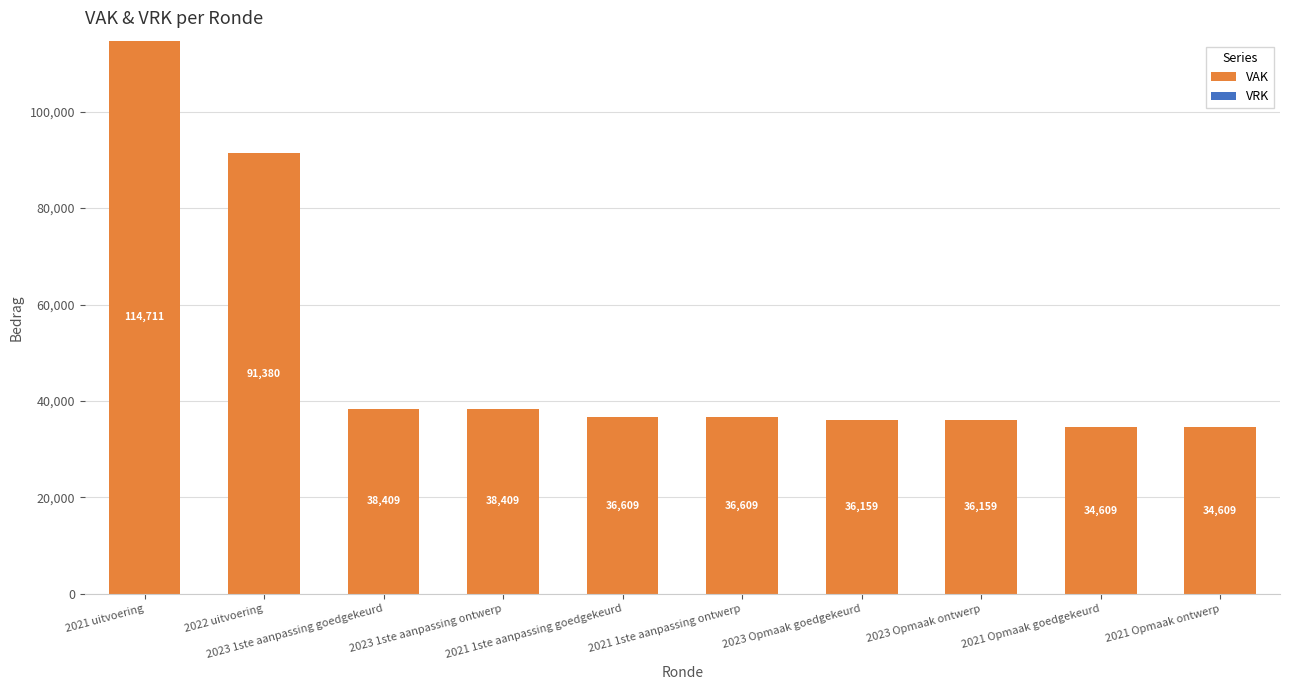

What is the minimum value shown in the chart?

34609